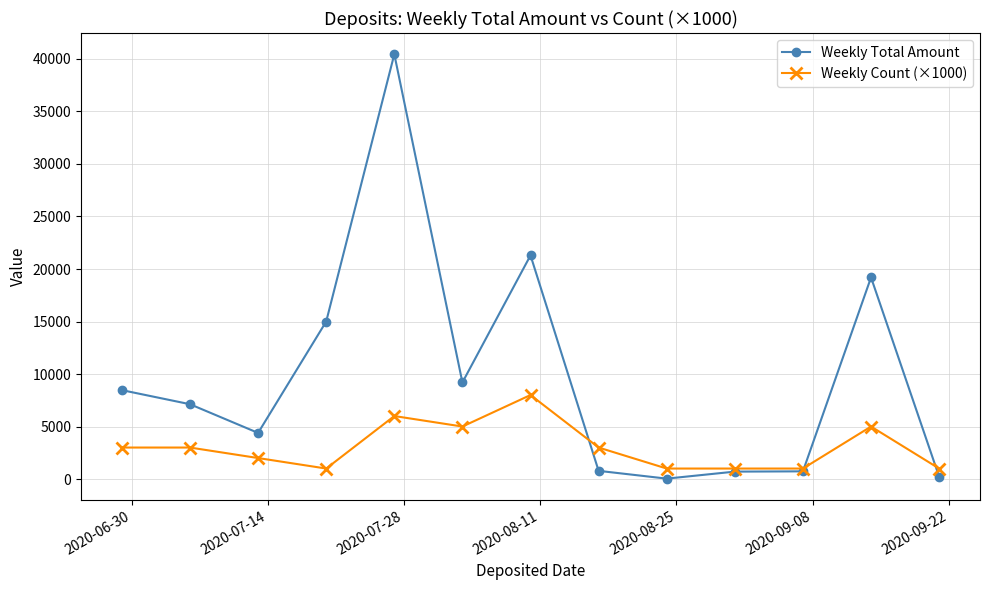

True or false: Weekly Count (×1000) has more than 0 interior local peaks.

True